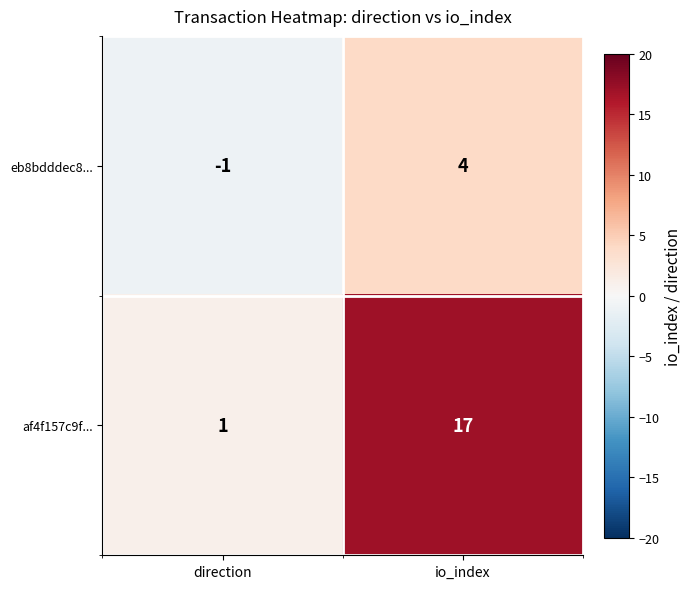

The value of af4f157c9f... at direction is 1. True or false?

True